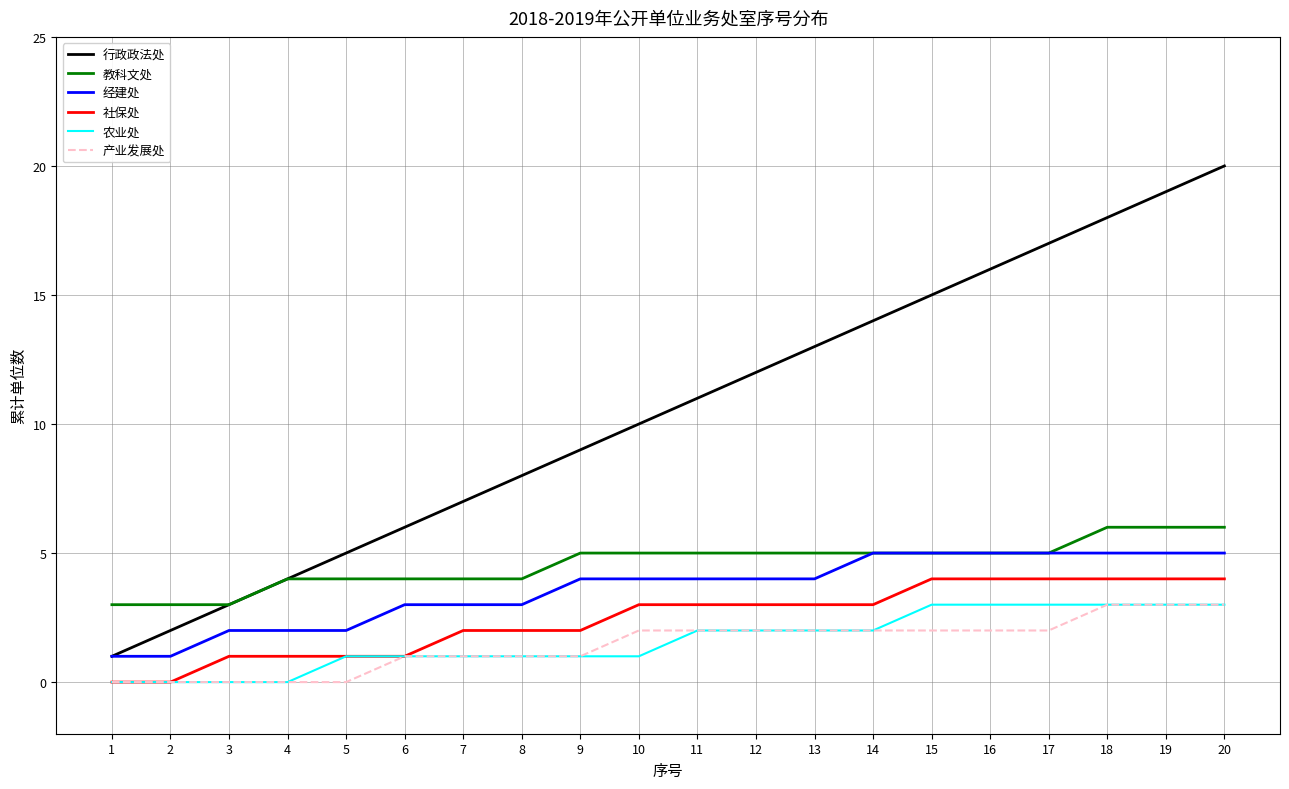

Is the value of 社保处 at 2 greater than the value of 教科文处 at 1?

No